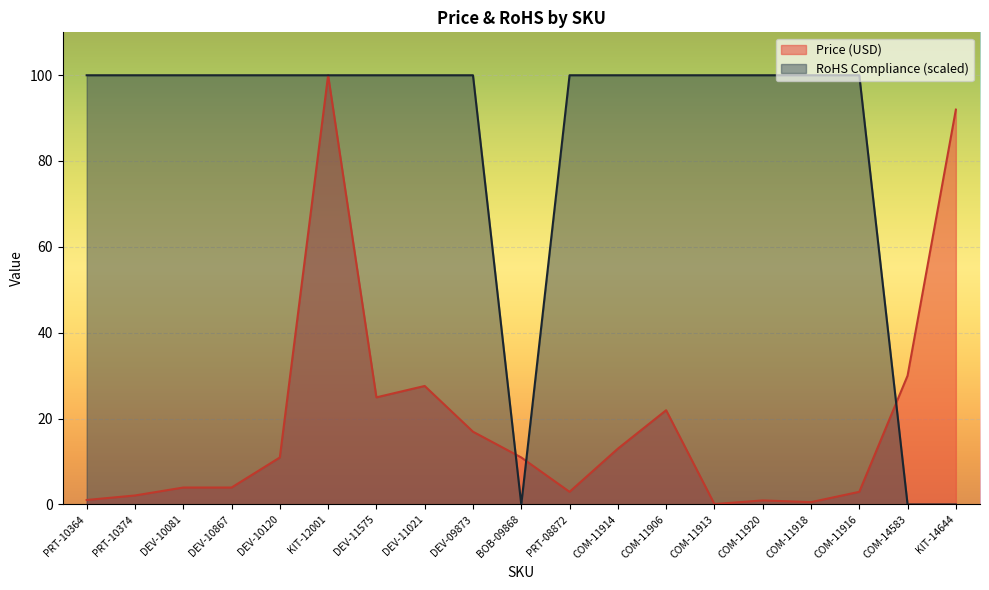

Rank the series by their average value, from highest to lowest.

RoHS Compliance (scaled), Price (USD)